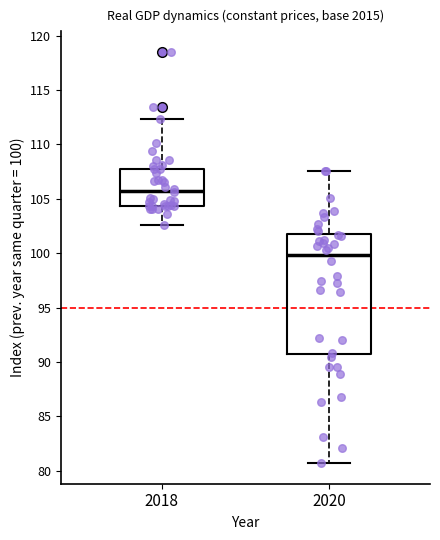

Reading left to right, transcribe this box plot: for each box, give where its median line is, the range the box spans, and where its two whiskers end, as read against the y-axis. The values are not printed on the chart, so give them approximately, as read against the axis.

2018: median 106.0, box 104.5 to 108.0, whiskers 102.5 to 112.5
2020: median 100.0, box 90.5 to 102.0, whiskers 80.5 to 107.5